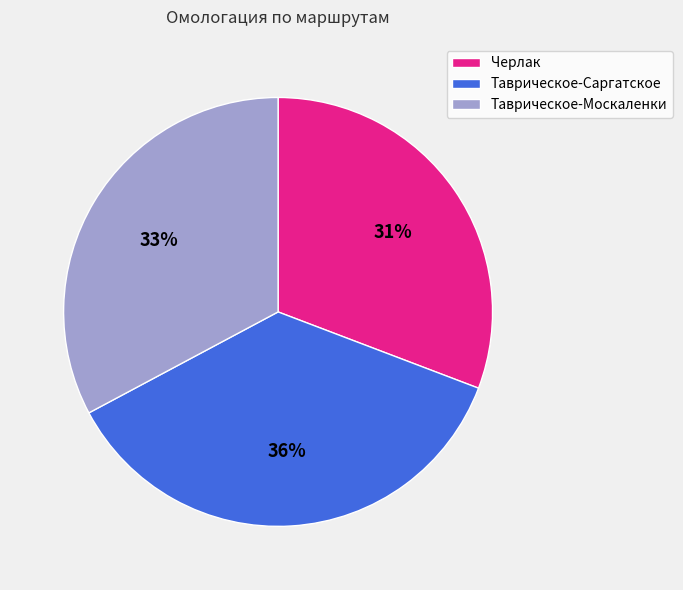

What is the ratio of the value at Черлак to the value at Таврическое-Москаленки?

0.9